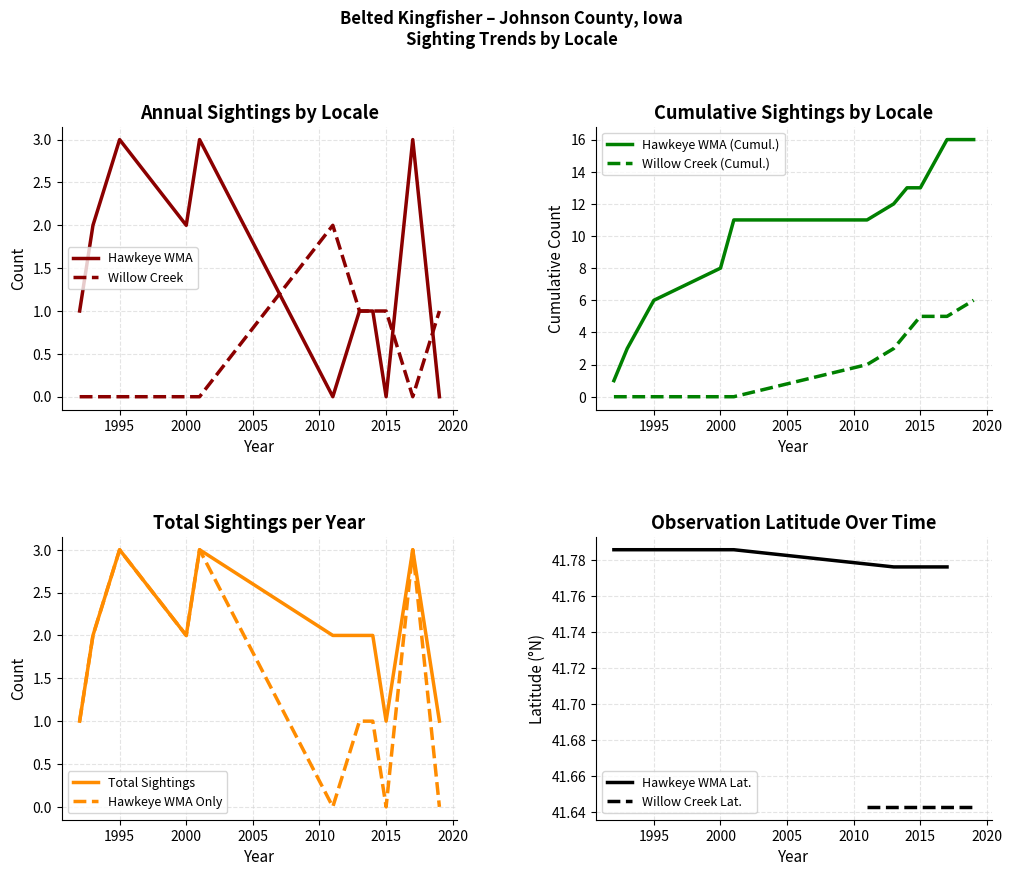

The value of Willow Creek at 2015 is 1. True or false?

True